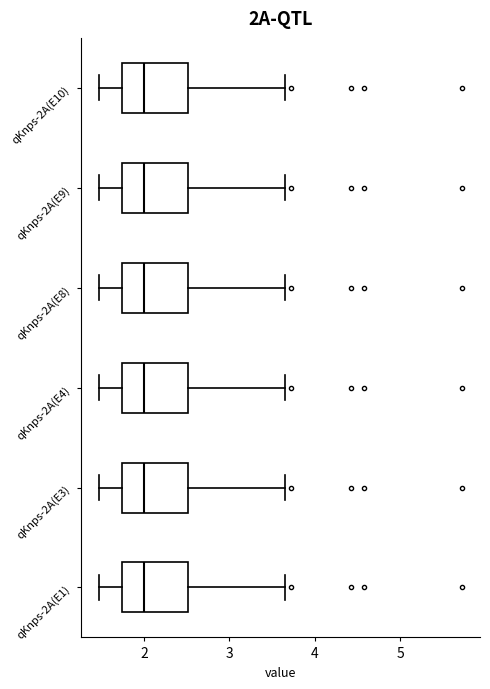

Reading bottom to top, read every box against the x-axis: the position of its median line, the range the box covers, and the ends of its whiskers. The values are not printed on the chart, so give them approximately, as read against the axis.

qKnps-2A(E1): median 2.0, box 1.7 to 2.5, whiskers 1.5 to 3.7
qKnps-2A(E3): median 2.0, box 1.7 to 2.5, whiskers 1.5 to 3.7
qKnps-2A(E4): median 2.0, box 1.7 to 2.5, whiskers 1.5 to 3.7
qKnps-2A(E8): median 2.0, box 1.7 to 2.5, whiskers 1.5 to 3.7
qKnps-2A(E9): median 2.0, box 1.7 to 2.5, whiskers 1.5 to 3.7
qKnps-2A(E10): median 2.0, box 1.7 to 2.5, whiskers 1.5 to 3.7